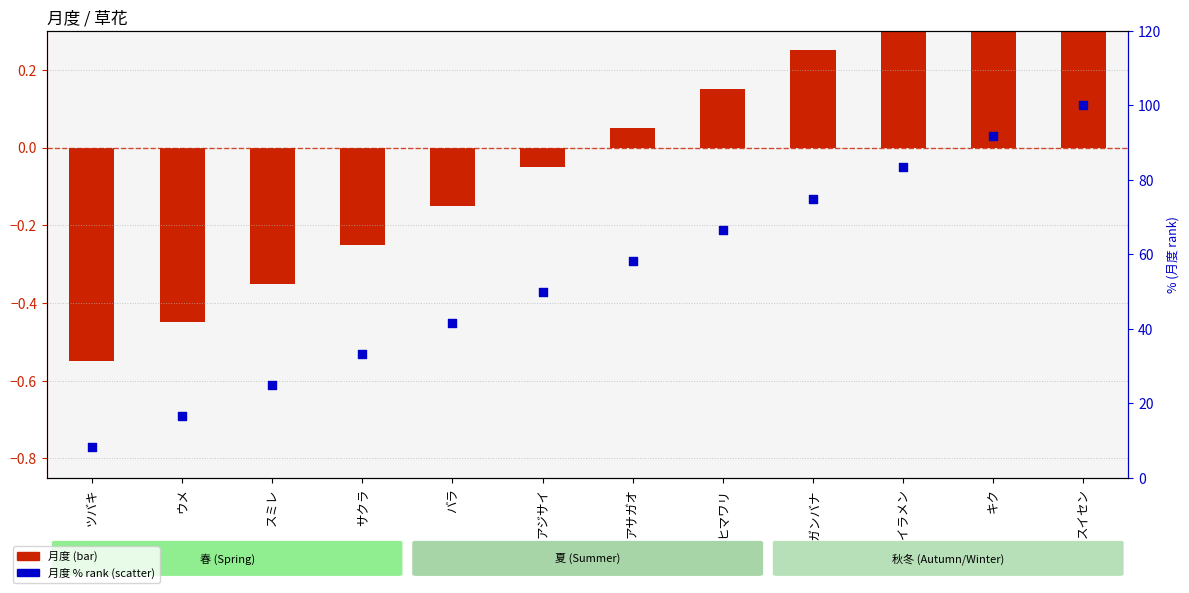

Which series contains the highest Y value?

月度 % rank